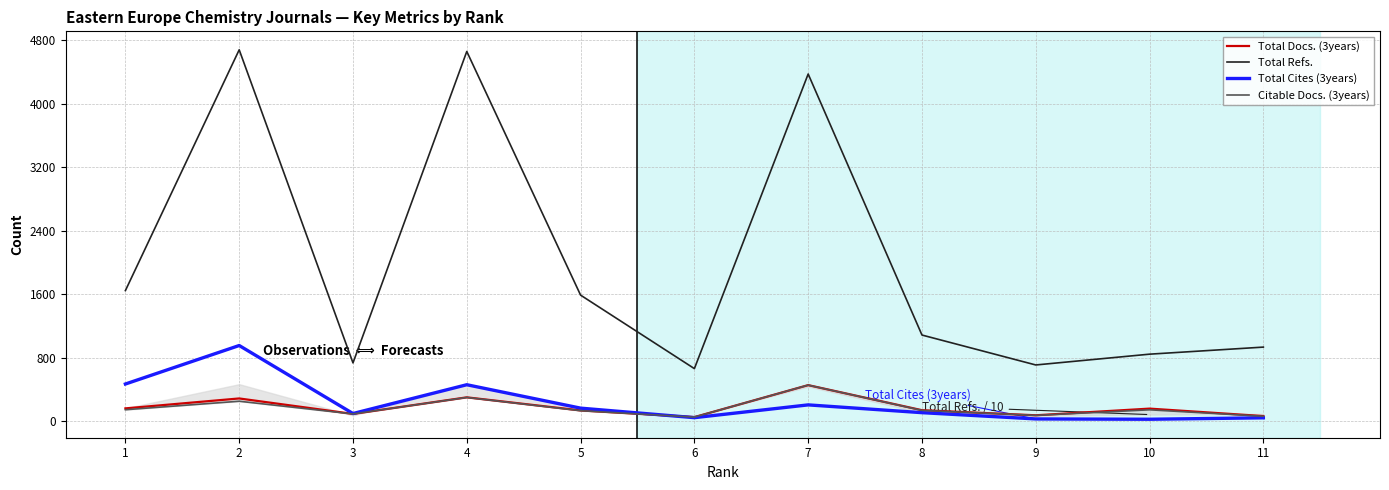

Which series has the largest range (max minus min)?

Total Refs.